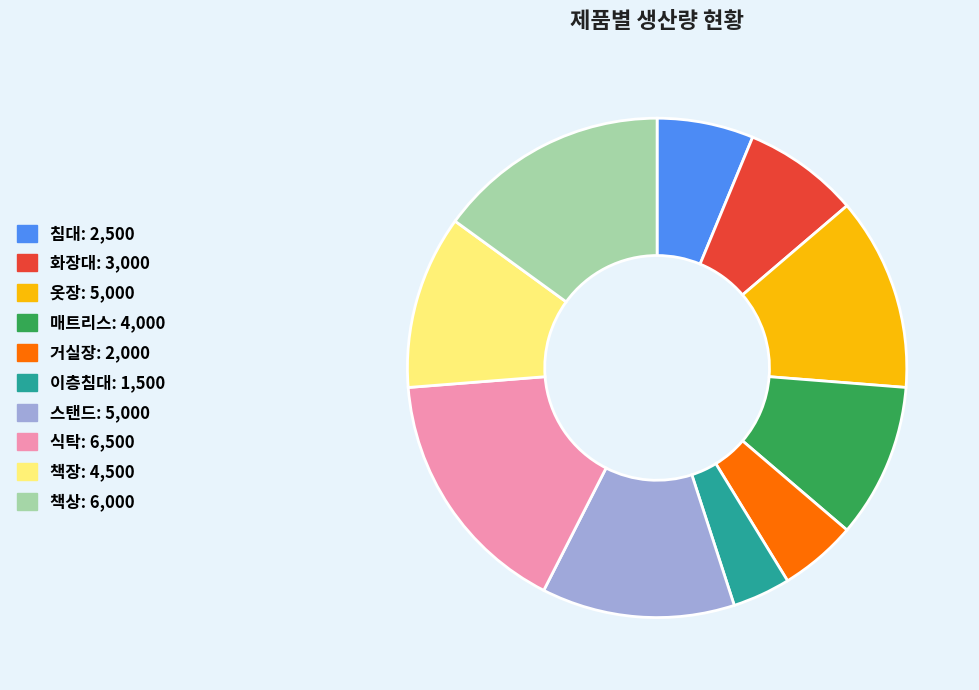

Is there any slice that represents more than half of the pie?

No